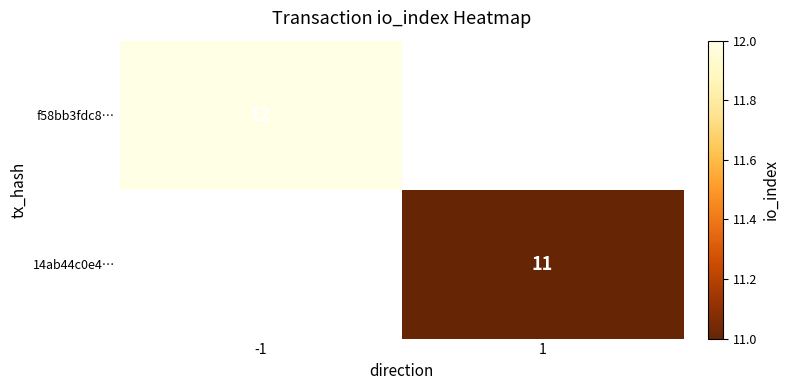

True or false: f58bb3fdc8… has a value of 7 at -1.

False